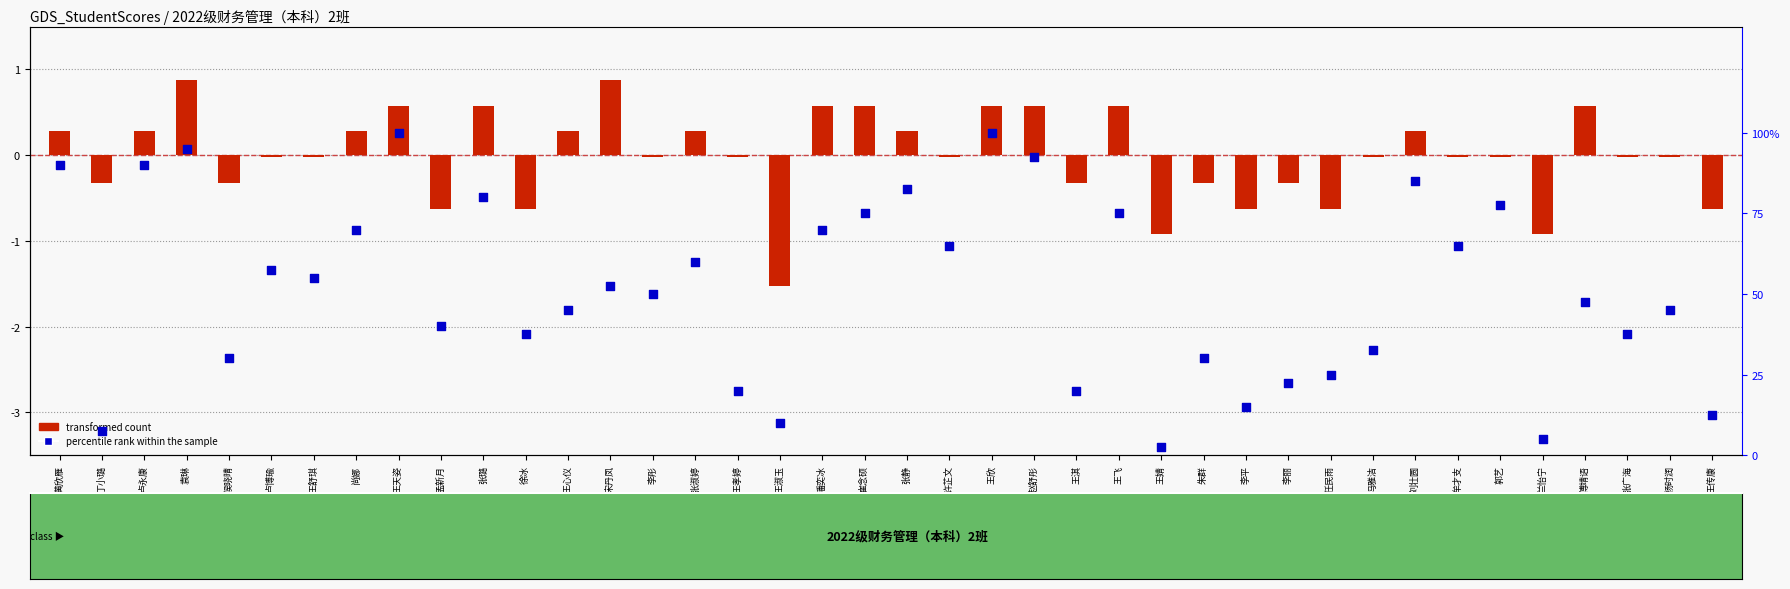

Is the value of transformed count at 王婧 greater than the value of percentile rank within the sample at 杨时润?

No